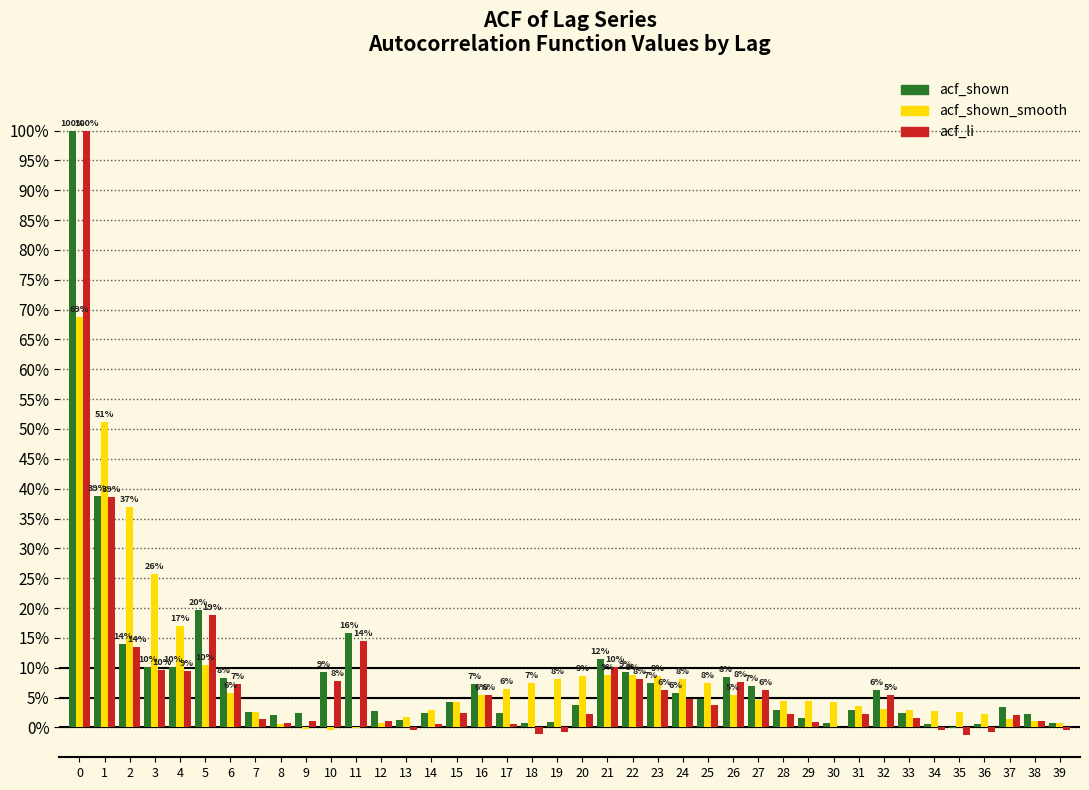

What are all the series names shown in the legend?

acf_shown, acf_shown_smooth, acf_li